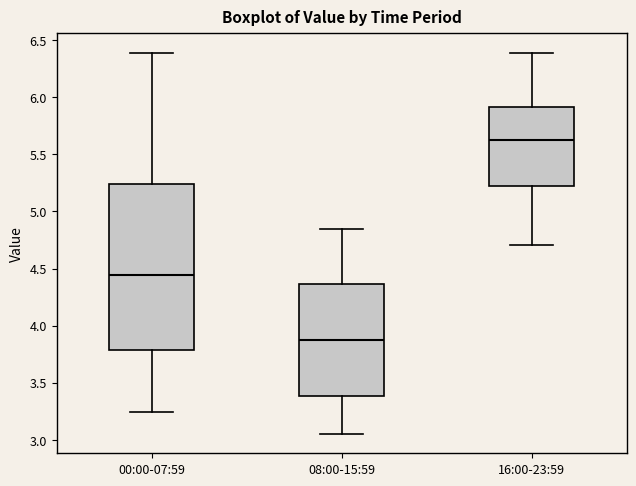

Where does the lower whisker of the box for 16:00-23:59 end on the y-axis? The values are not printed on the chart, so give them approximately, as read against the axis.

4.70